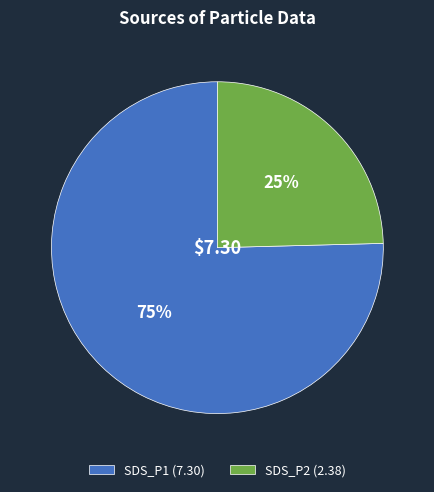

Is the sum of SDS_P2 (2.38) and SDS_P1 (7.30) greater than half?

Yes